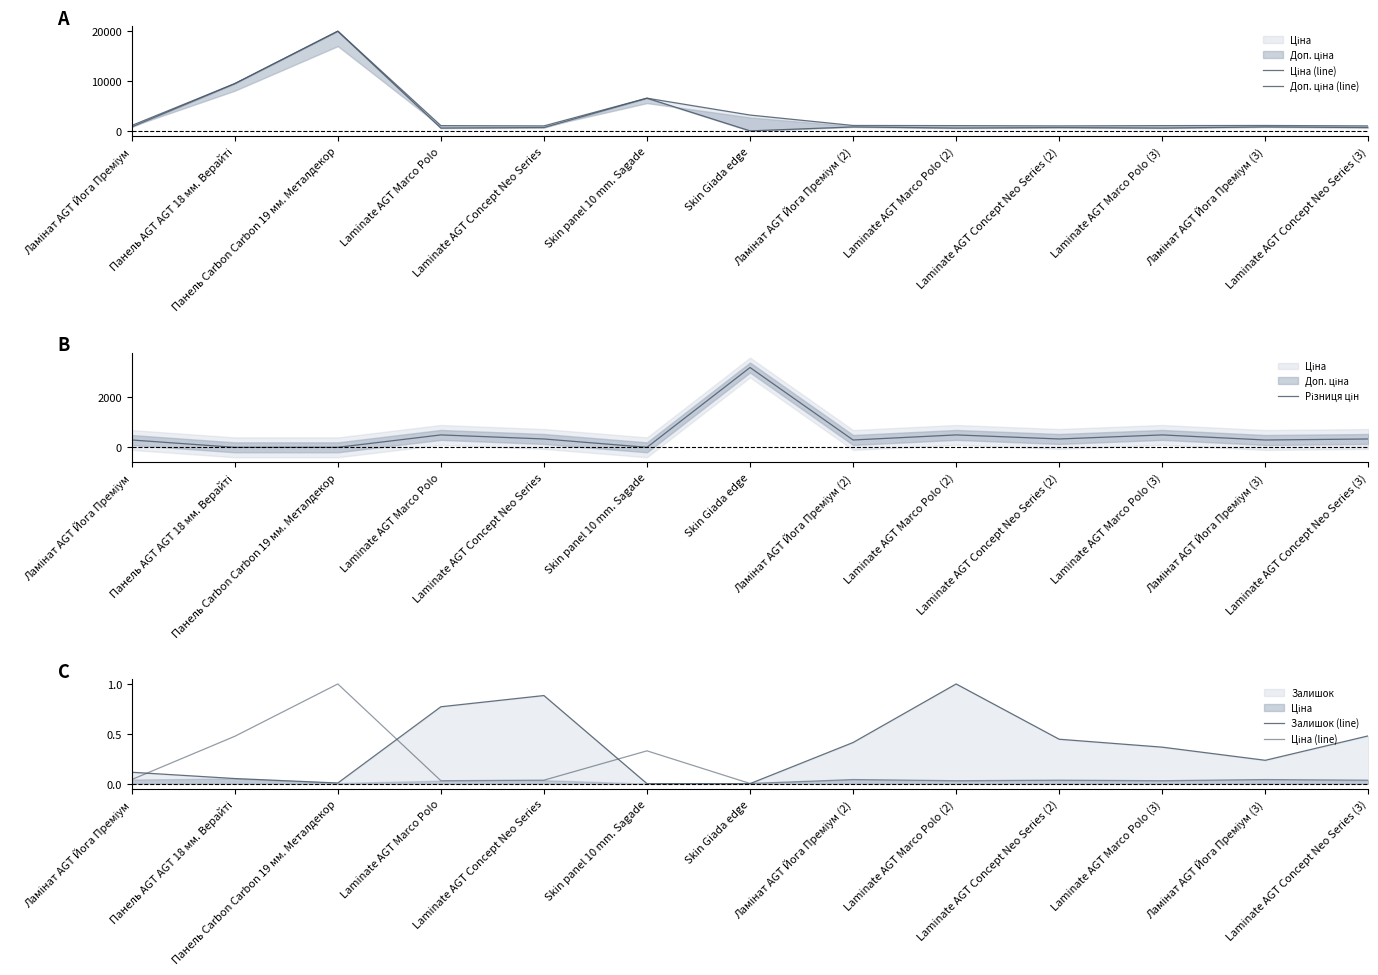

Where is the first local minimum for Доп. ціна (line)?

Laminate AGT Concept Neo Series